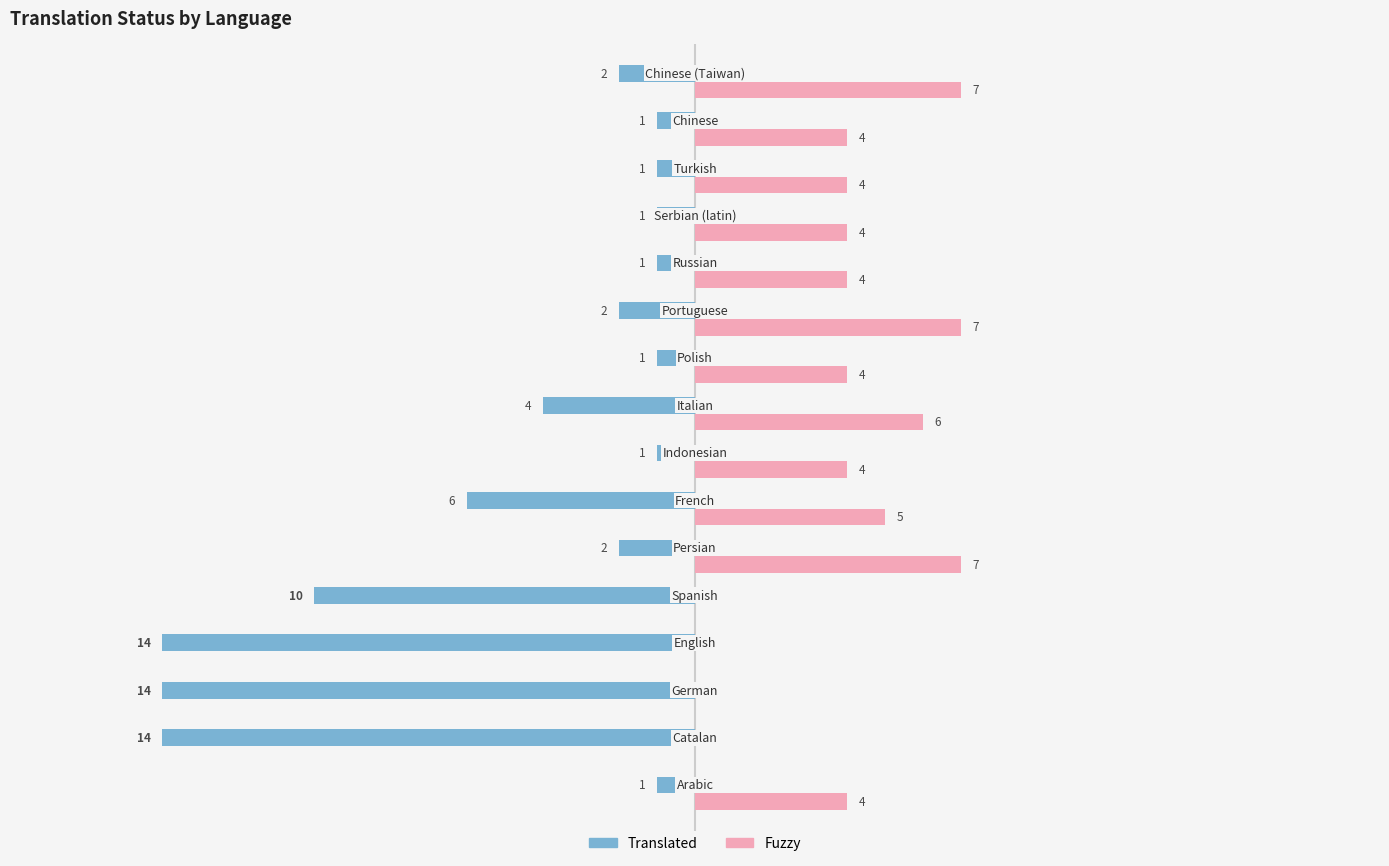

Which series has the largest total across all categories?

Fuzzy